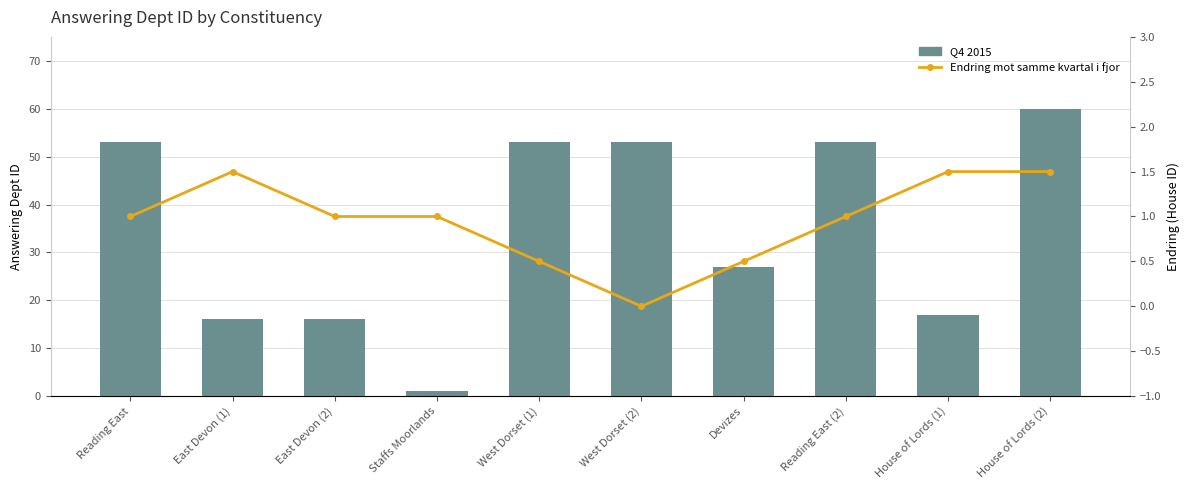

What is the difference between the maximum and minimum values in the Endring mot samme kvartal i fjor series?

1.5